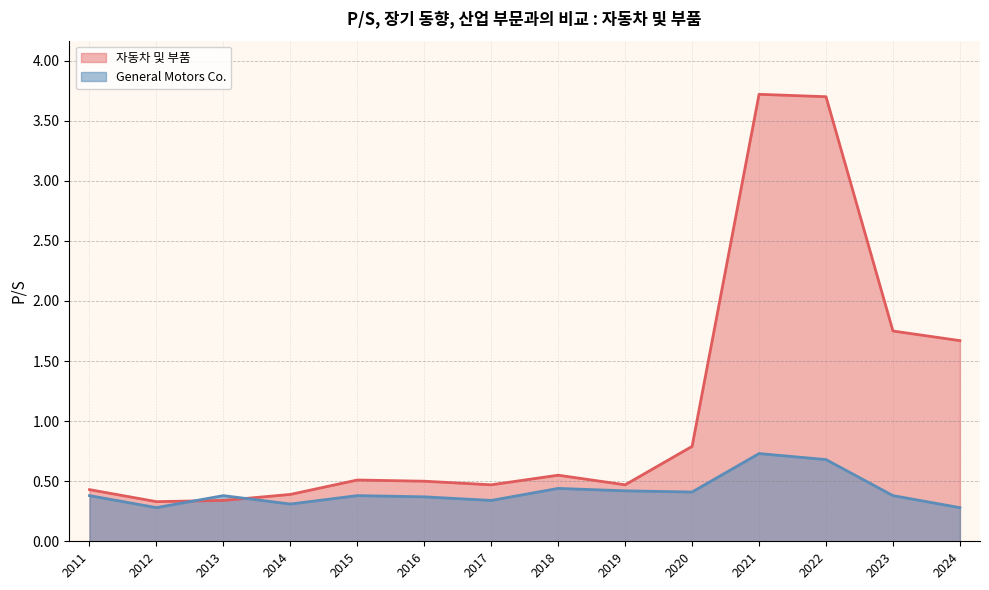

What is the spread (max minus min) of values at 2021?

3.0